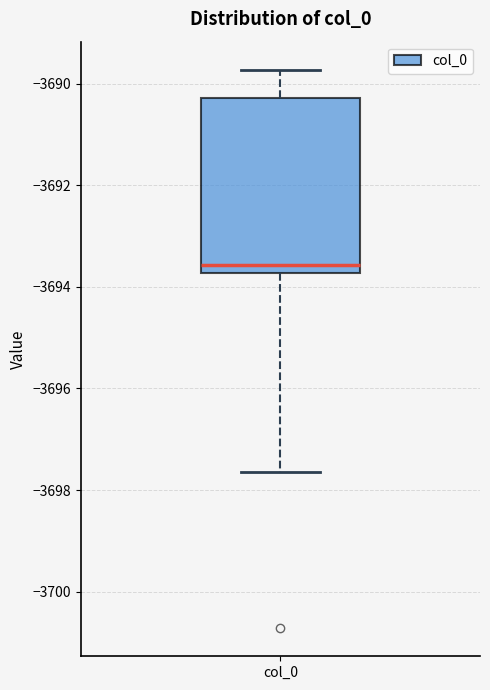

Transcribe this box plot: give where the median line is, the range the box spans, and where the two whiskers end, as read against the y-axis. The values are not printed on the chart, so give them approximately, as read against the axis.

median -3693.6, box -3693.8 to -3690.2, whiskers -3697.6 to -3689.8